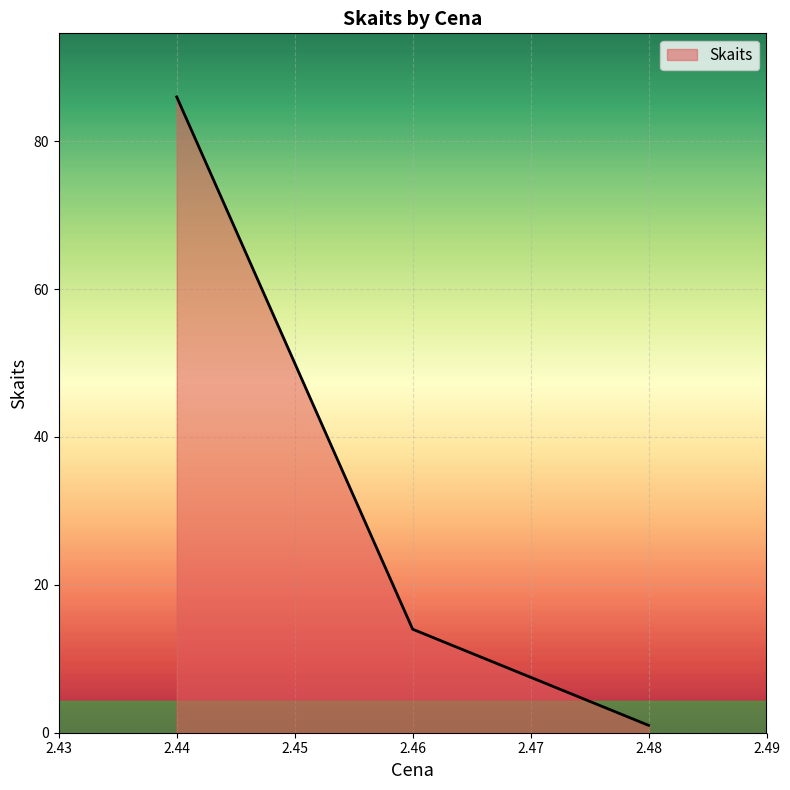

What is the change in value from 2.44 to 2.46?

-72